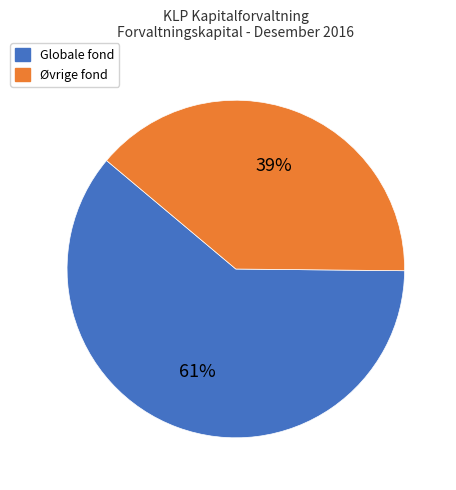

Does any single category account for the majority?

Yes